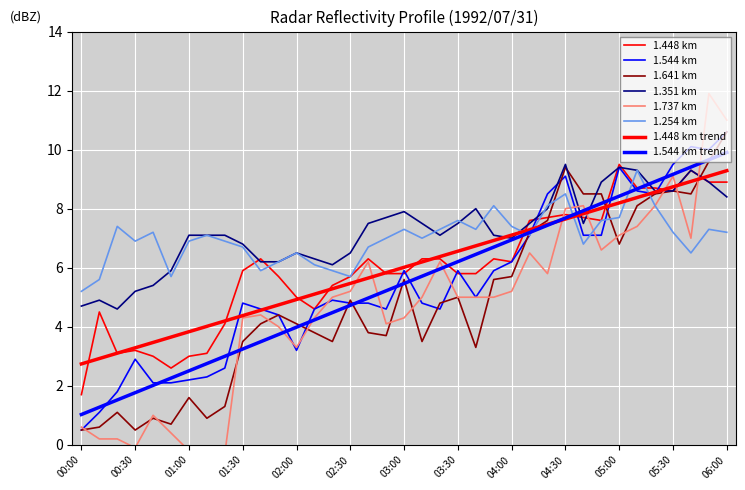

What is the average value of the 1.254 series?

7.0